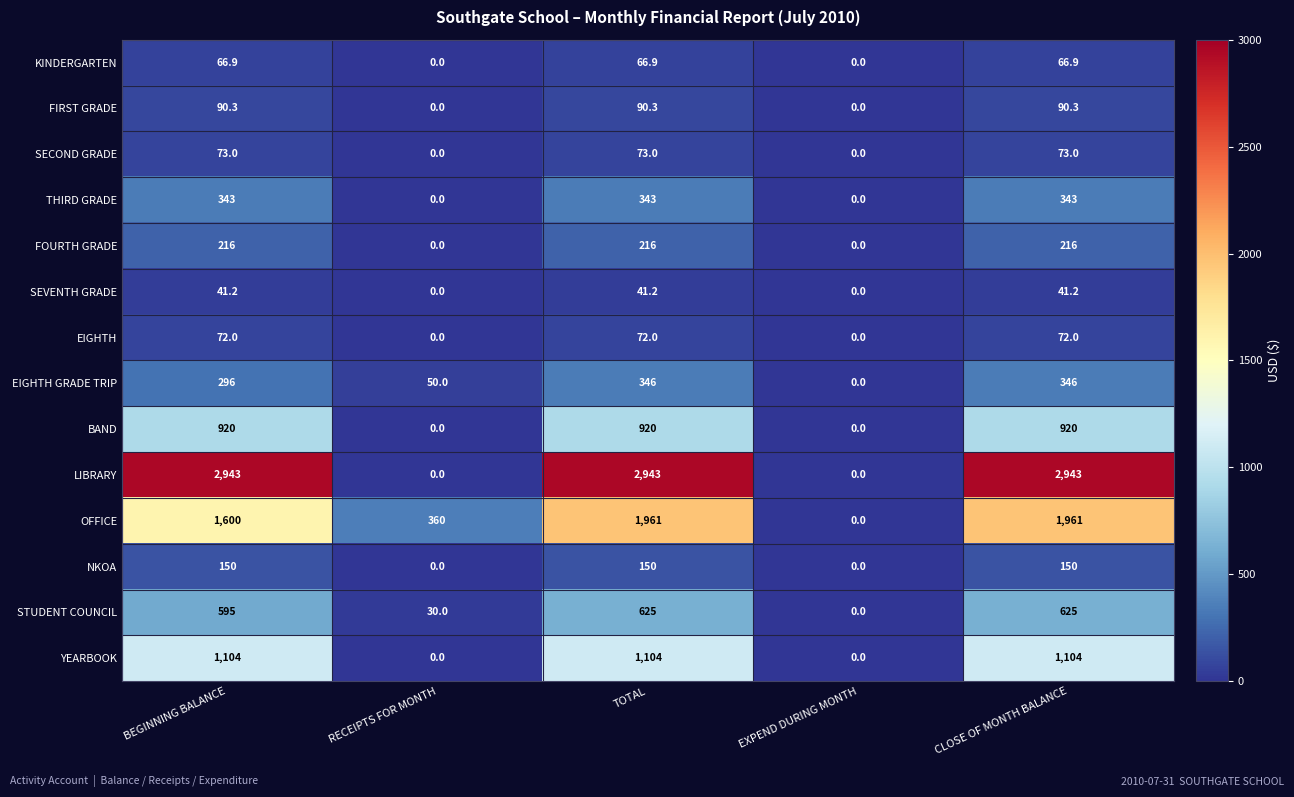

What is the sum of all EIGHTH values?

216.0